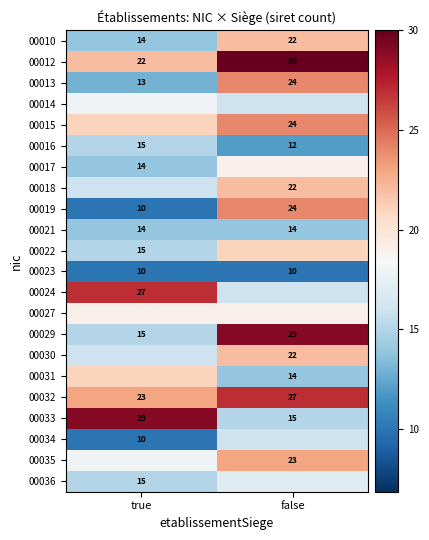

How many 00029 values are between 15 and 29?

2